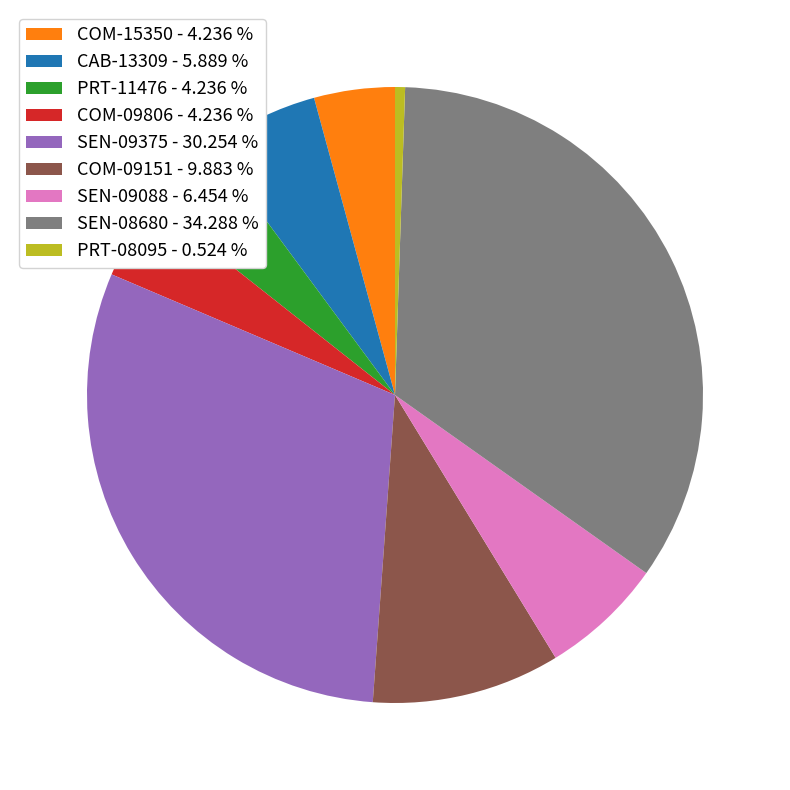

Does COM-09806 account for over 50% of the chart?

No